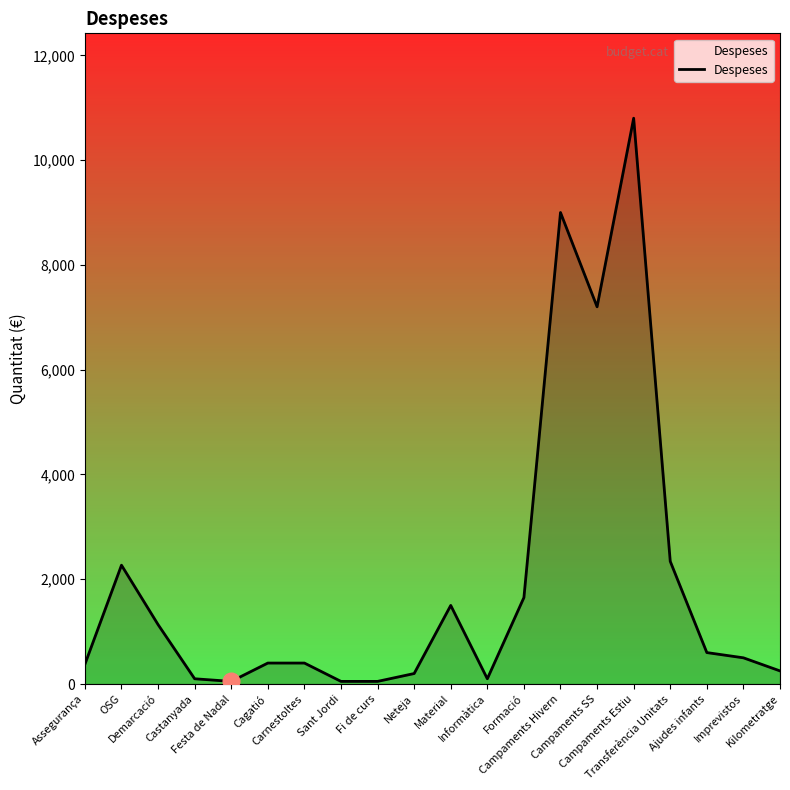

What is the greatest value displayed?

10800.0